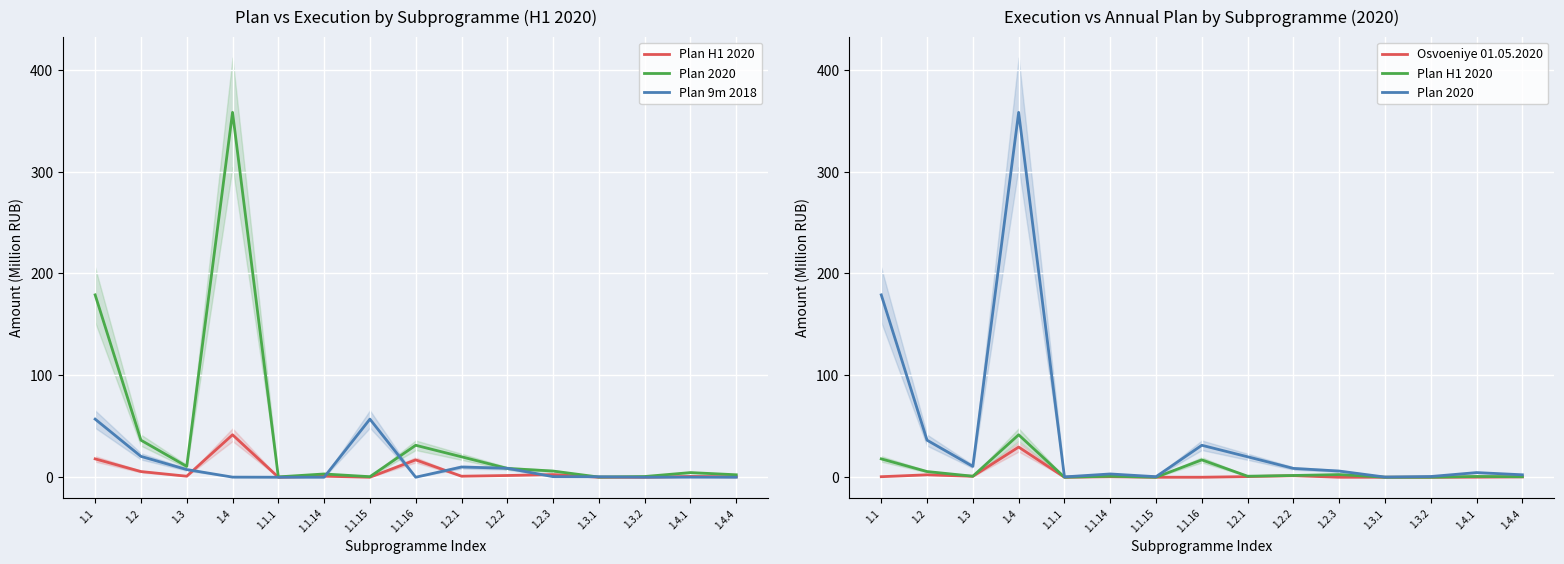

What is the sum of the Plan 2020 values at 1.4 and 1.3?

368.8